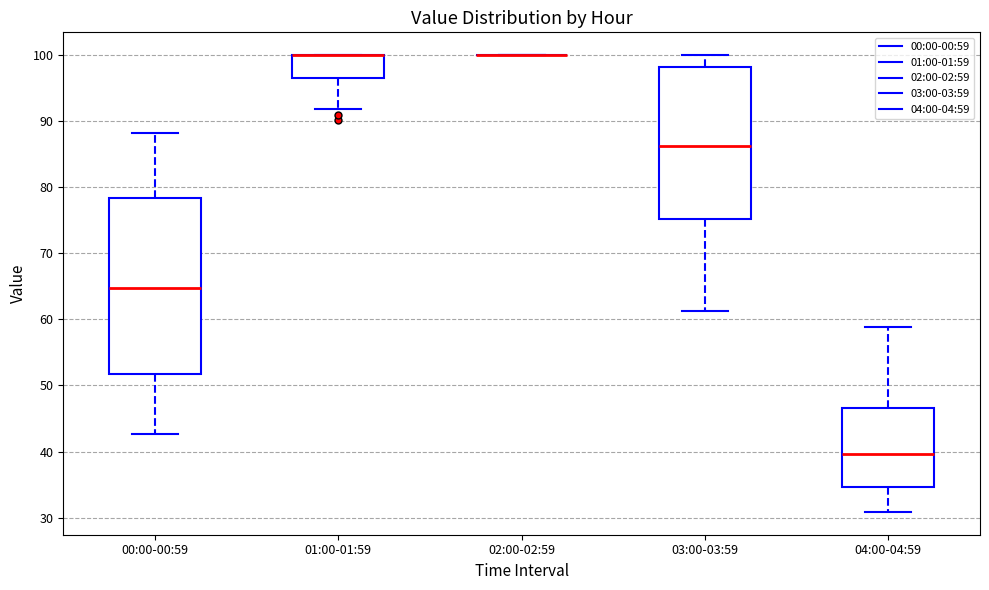

Comparing the boxes themselves (not the whiskers), which one is the tallest?

00:00-00:59